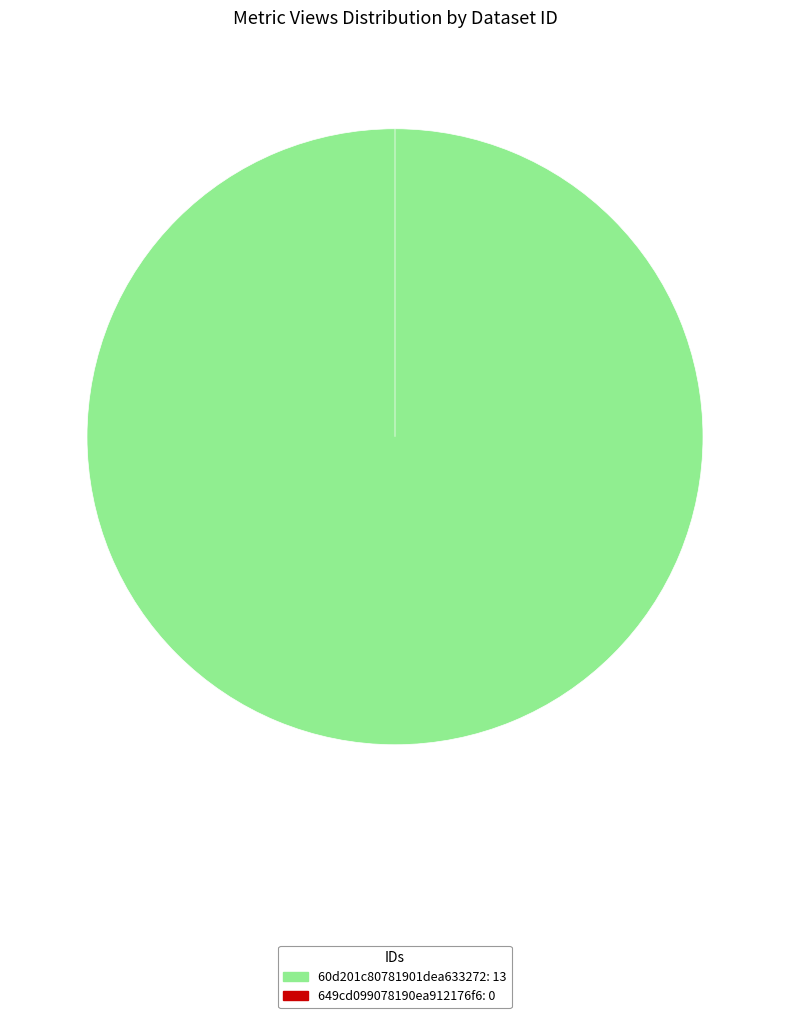

What is the majority slice?

60d201c80781901dea633272